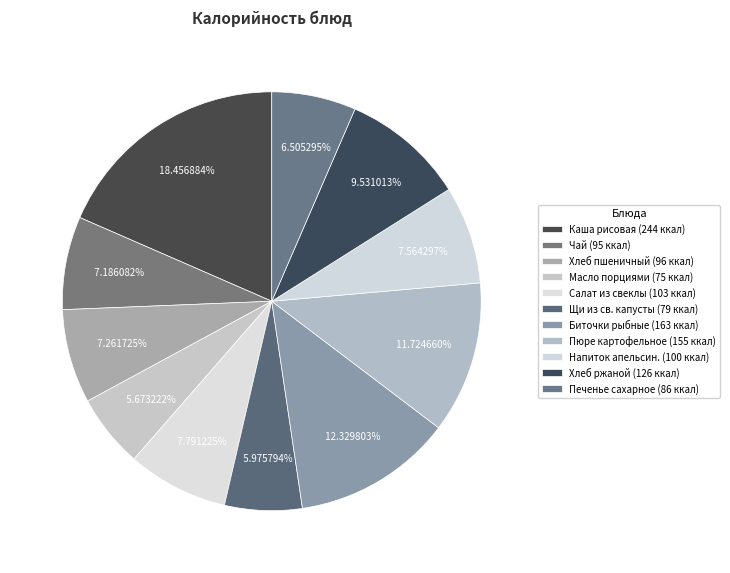

How many slices are in this pie chart?

11